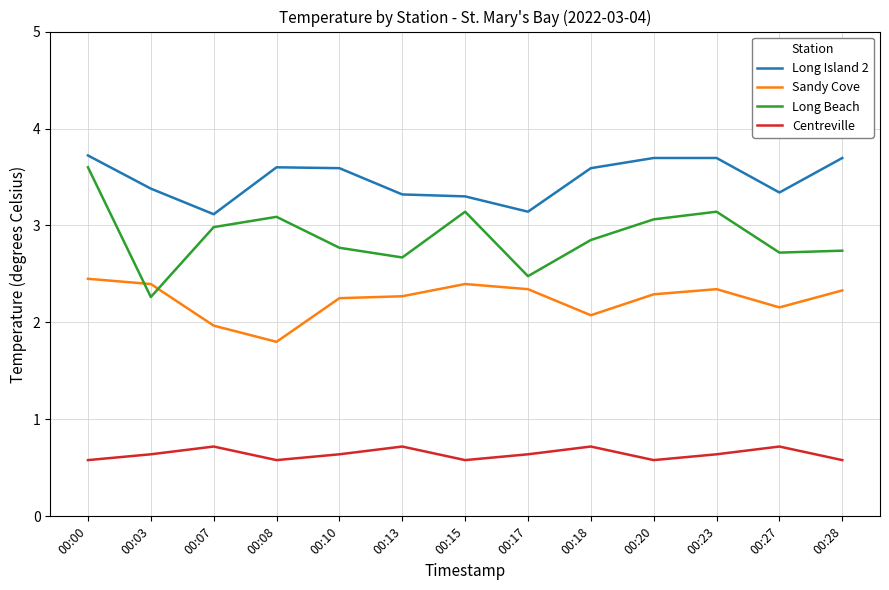

What is the difference between the maximum and second lowest values in the Sandy Cove series?

0.5